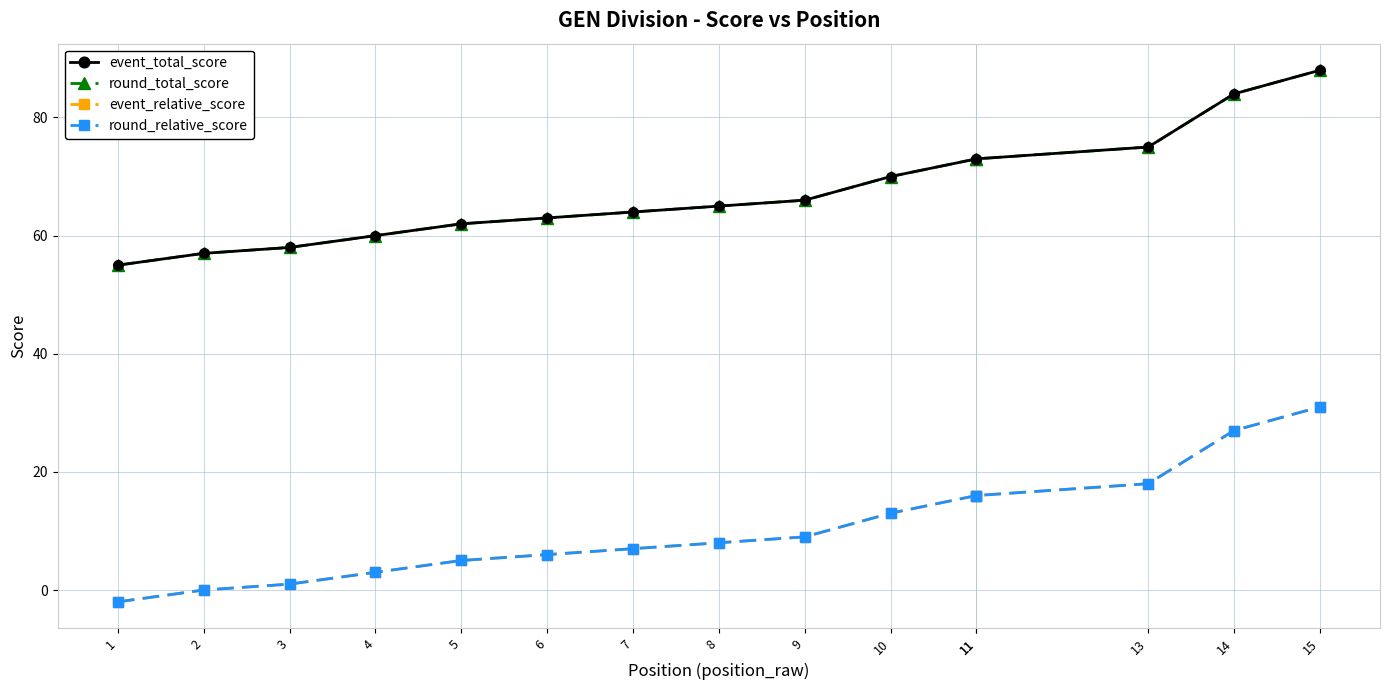

Which series changed the most between 8 and 15?

event_total_score